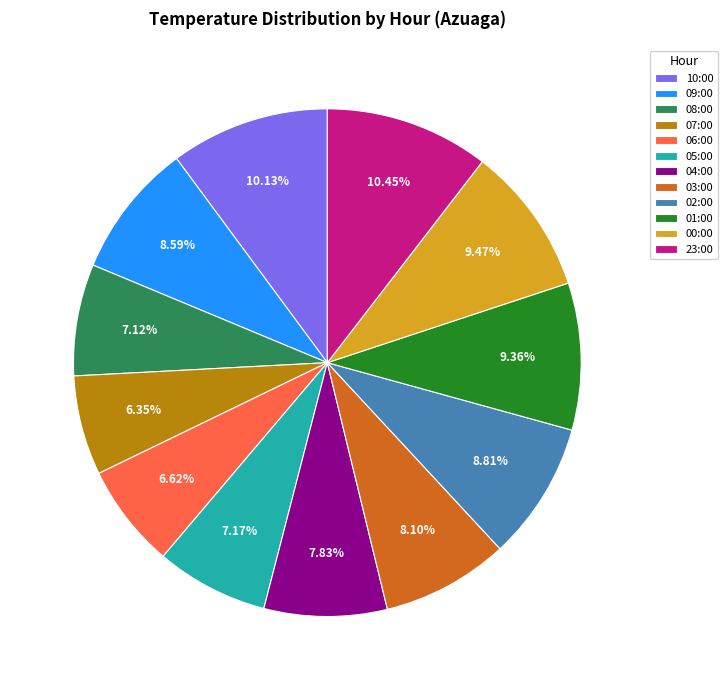

Between 04:00 and 02:00, which is larger?

02:00